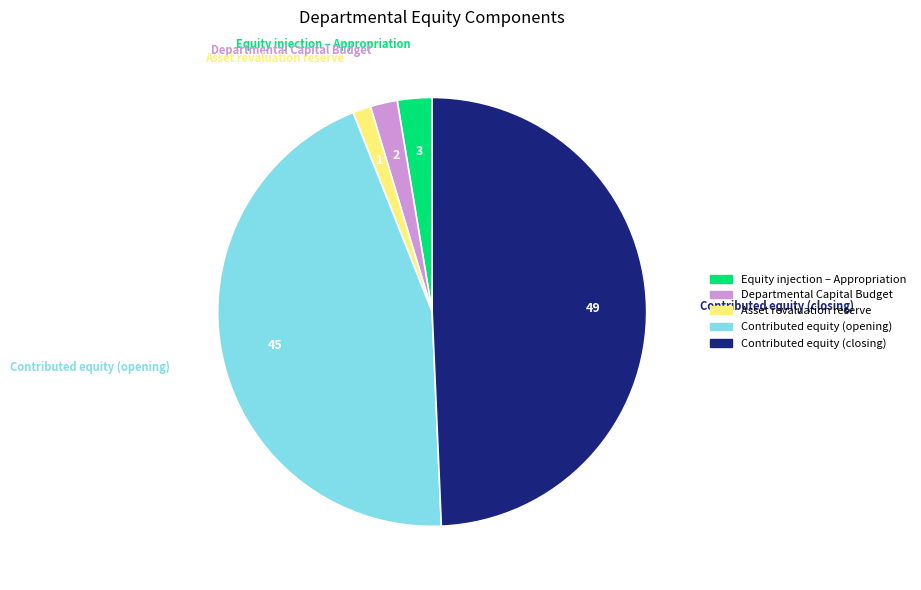

Between Asset revaluation reserve and Departmental Capital Budget, which is larger?

Departmental Capital Budget